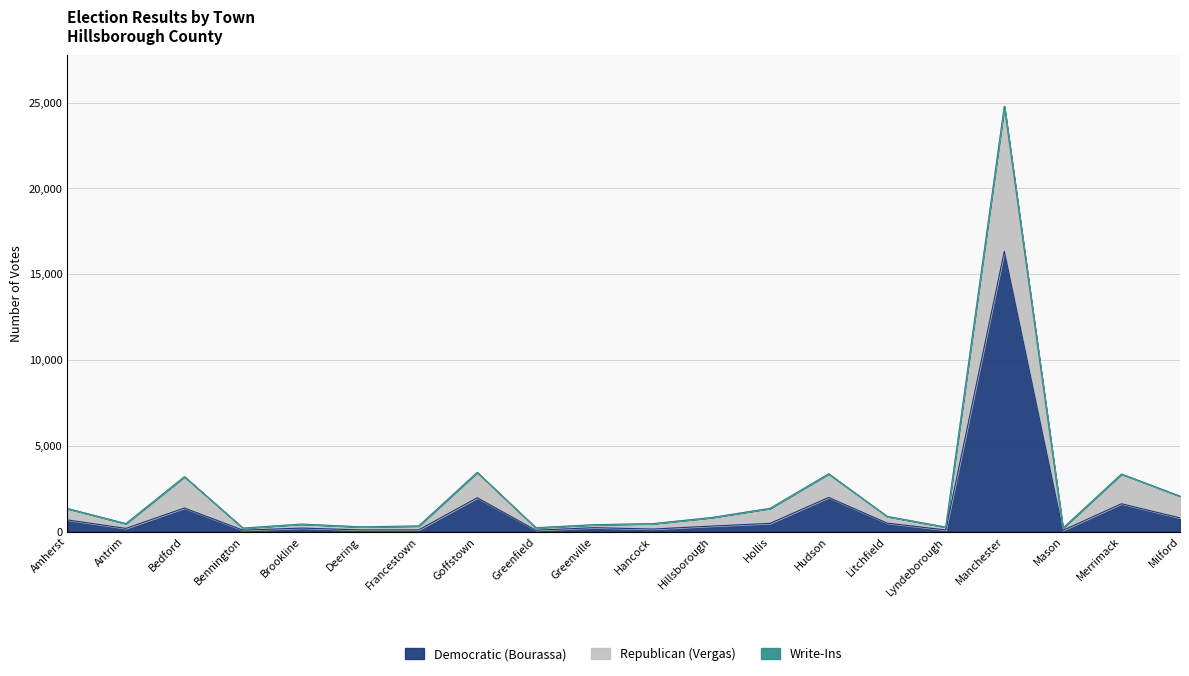

How many lines are shown in the chart?

3